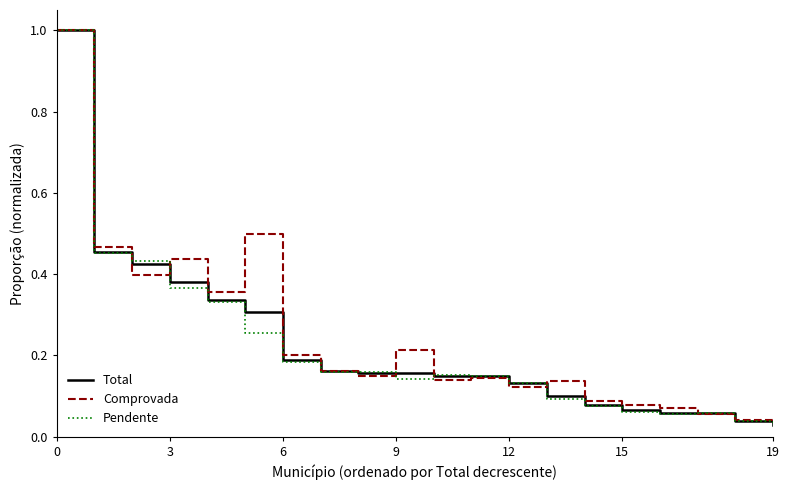

What are all the series names shown in the legend?

Total, Comprovada, Pendente